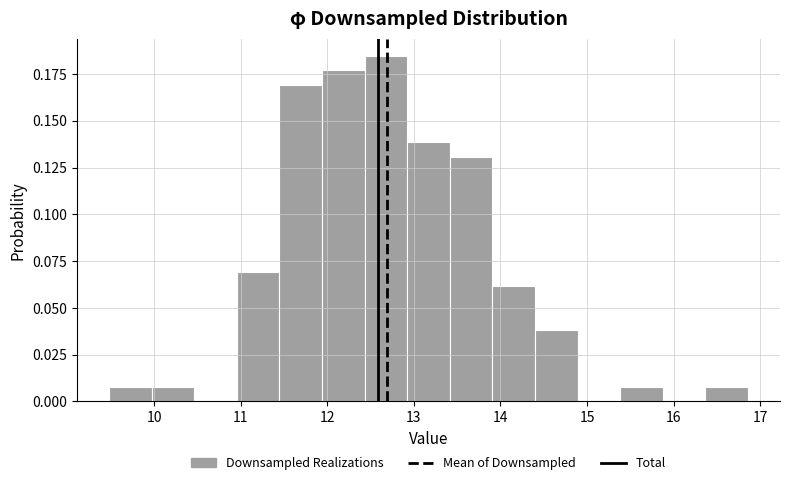

How tall is the bar that spans 15.4 to 15.9 on the x-axis? Neither the bar edges nor the heights are printed on the chart, so give them approximately, as read against the axes.

0.010